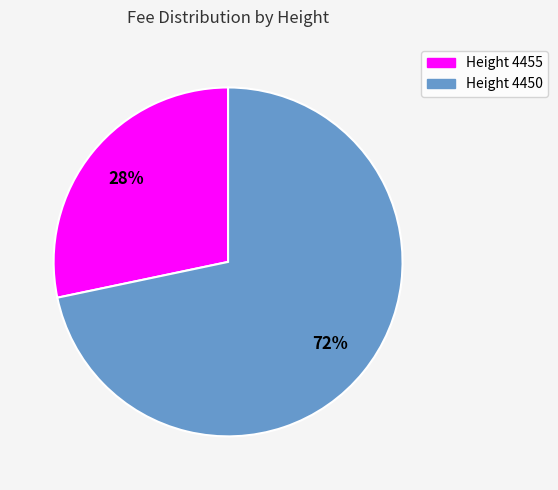

To the nearest percent, what is the average slice percentage?

50%